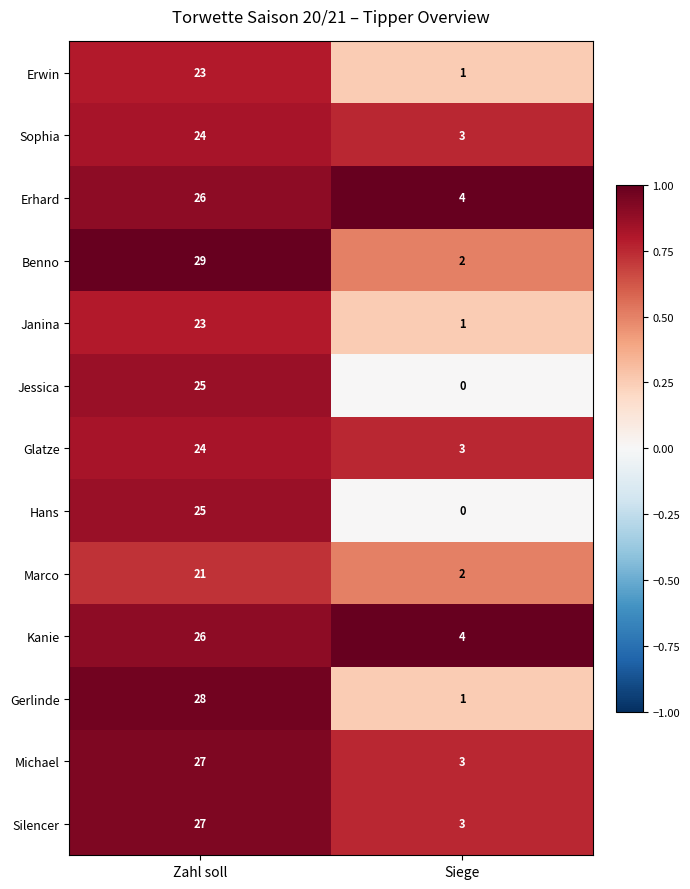

What is the sum of the Marco values at Siege and Zahl soll?

23